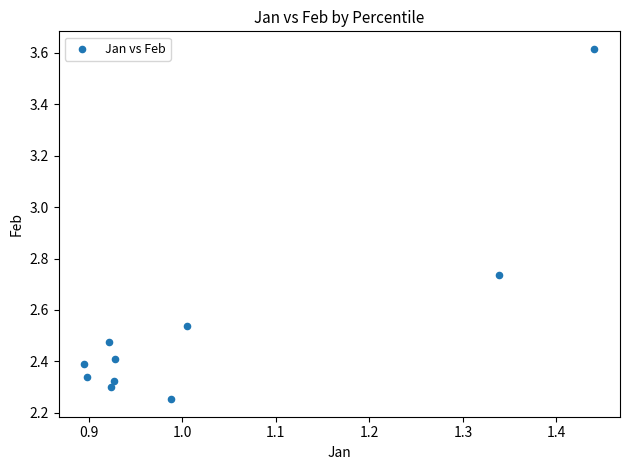

What is the range of Y values (max minus min)?

1.4